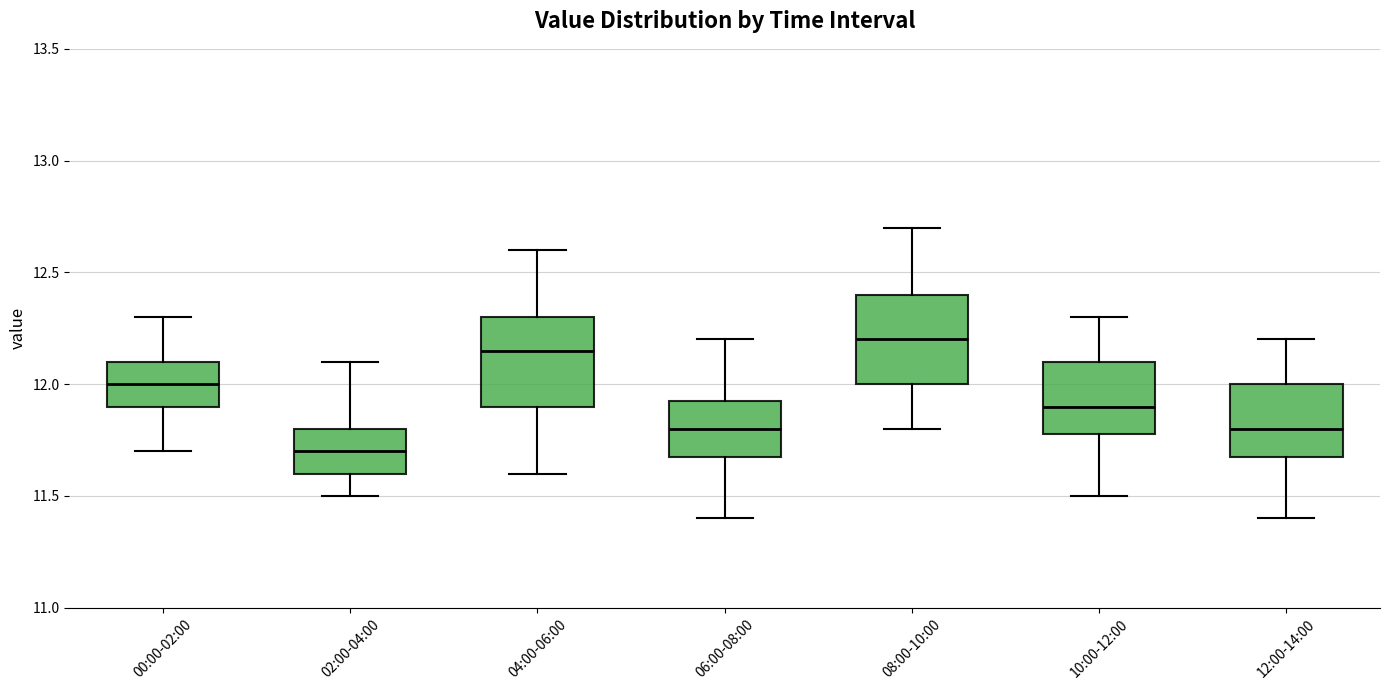

Where is the upper edge of the box for 02:00-04:00 on the y-axis? The values are not printed on the chart, so give them approximately, as read against the axis.

11.80